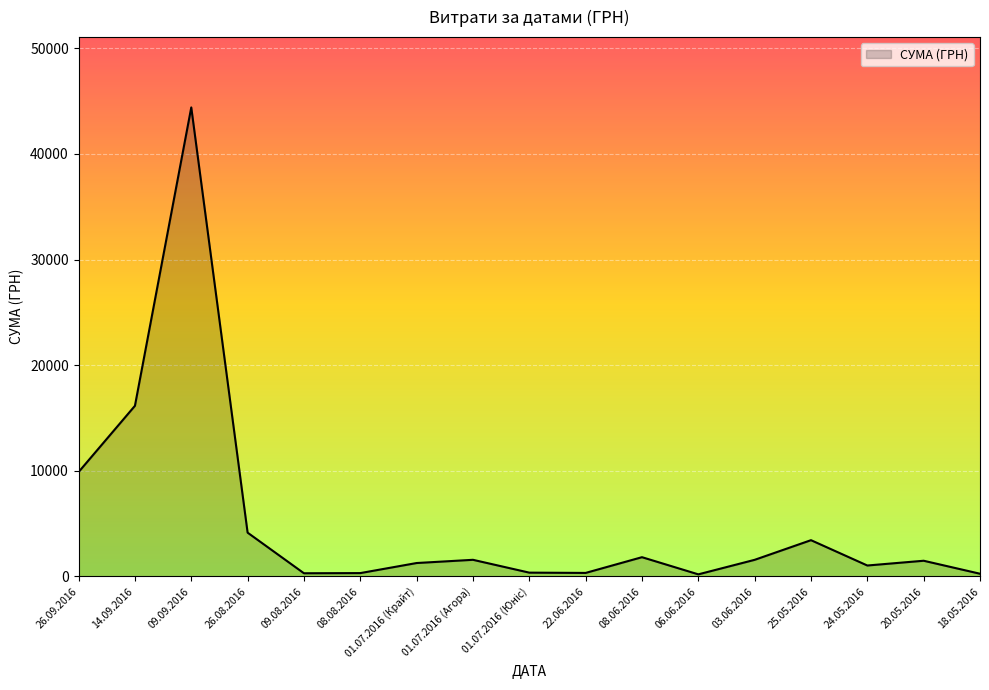

Does the chart have visible grid lines?

Yes